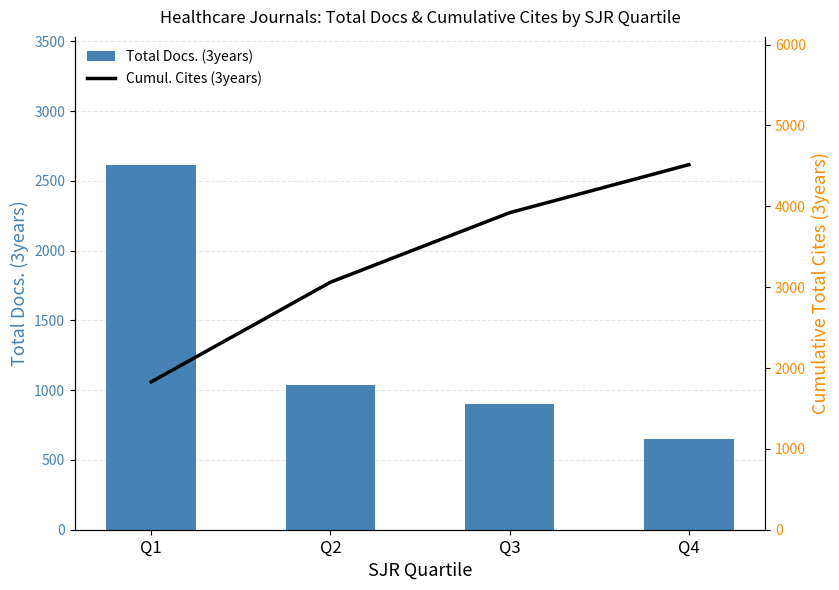

At which label is Total Docs. (3years) closest to 1633?

Q2